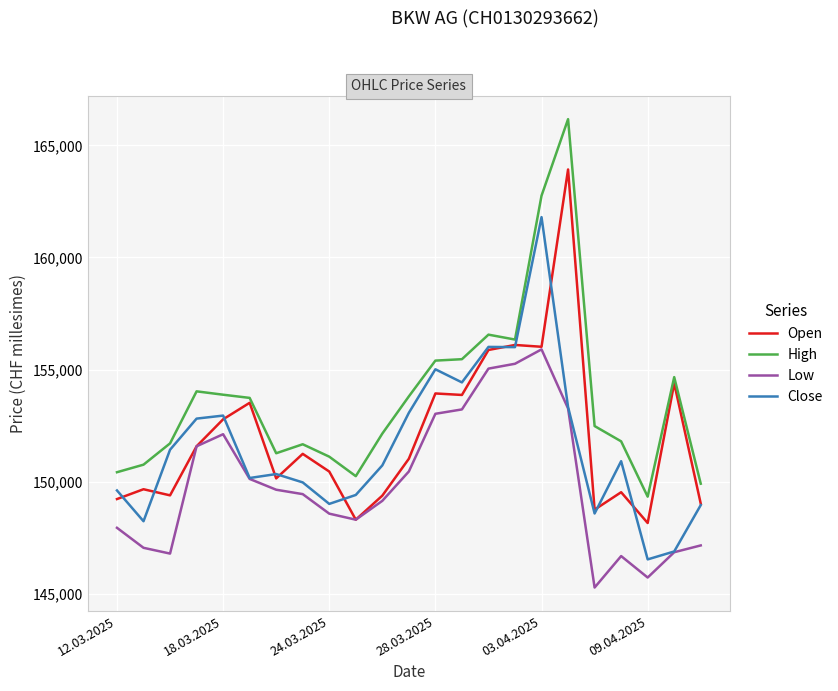

Which series has the widest spread of values?

High